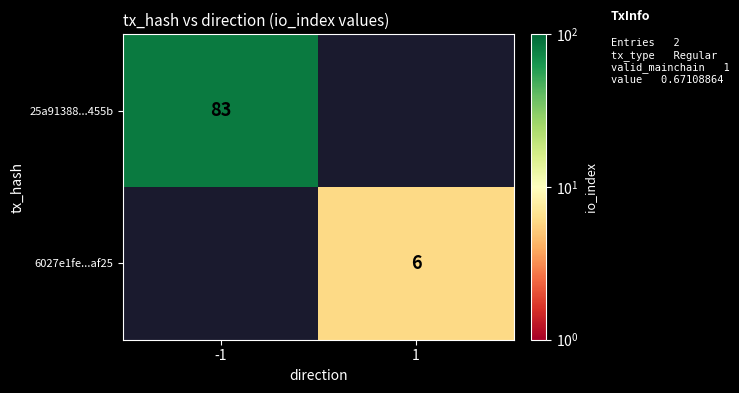

True or false: 6027e1fe...af25 has a value of 3 at 1.

False